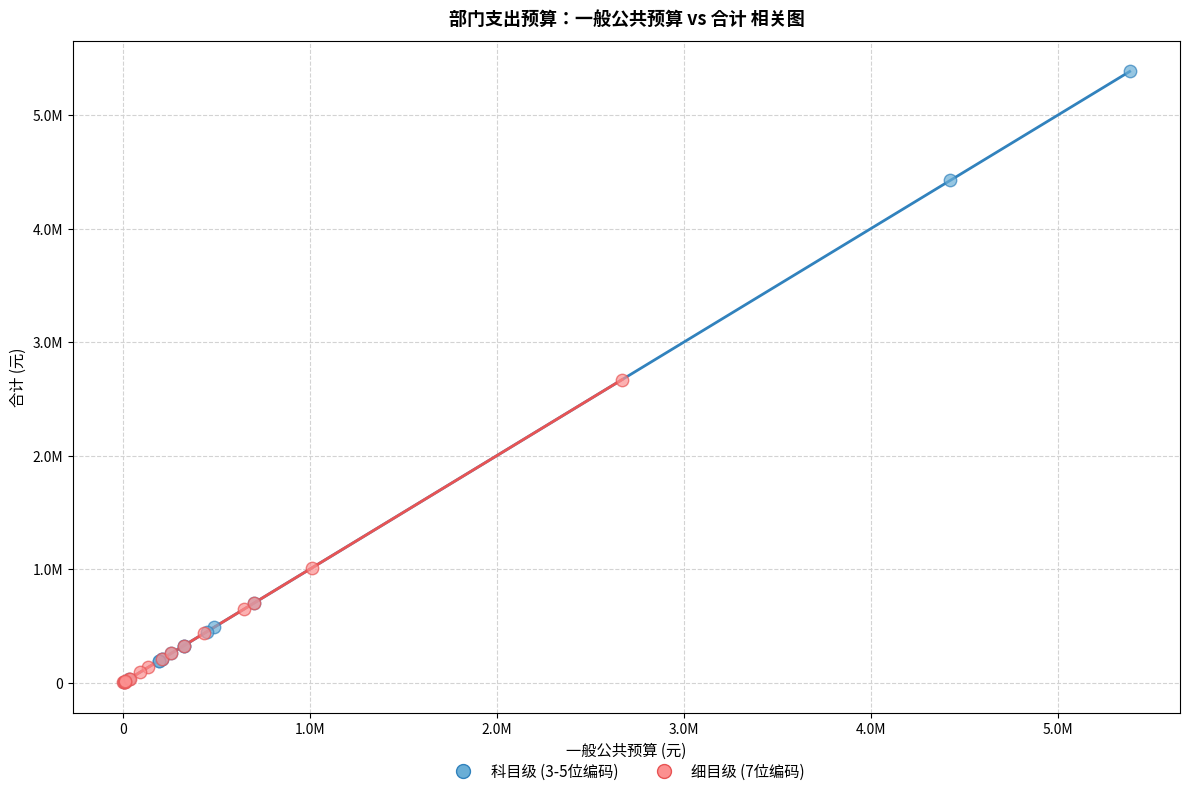

Which series reaches the maximum Y coordinate?

科目级 (3-5位编码)